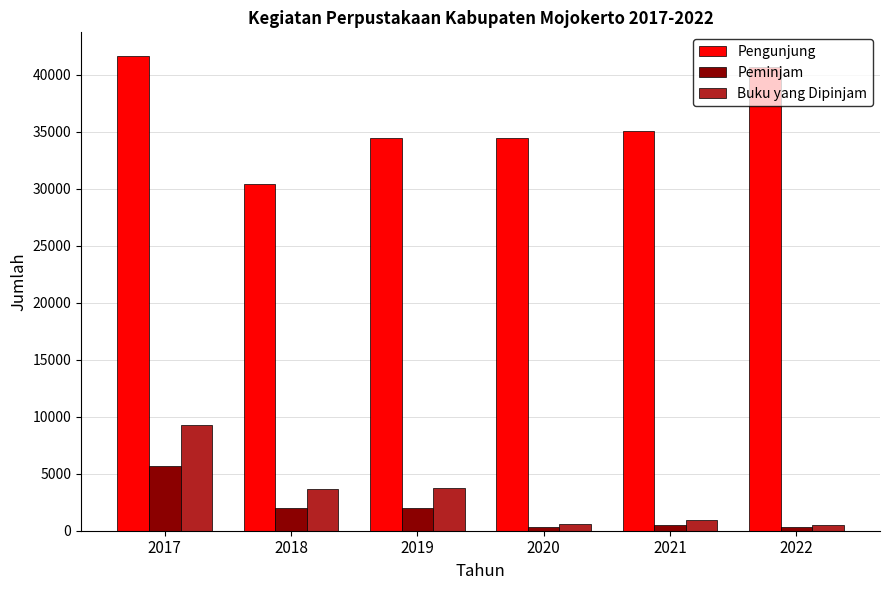

How many bars are there in total?

18